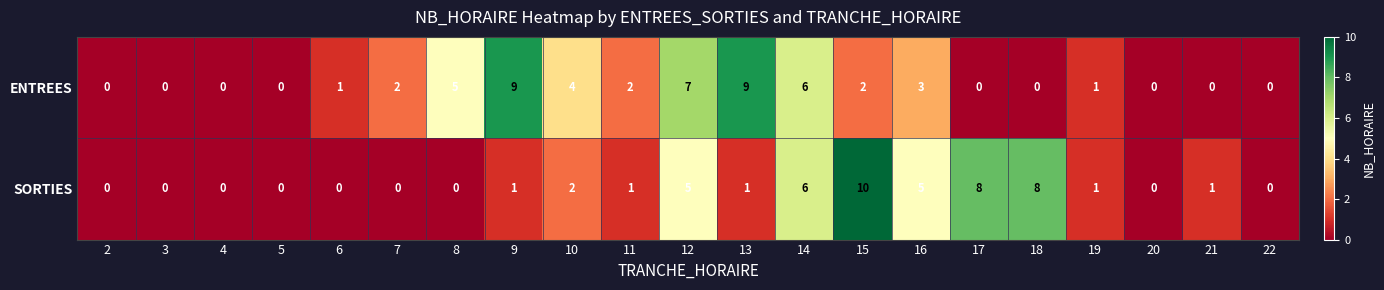

What is the difference between the maximum and second lowest values in the SORTIES series?

10